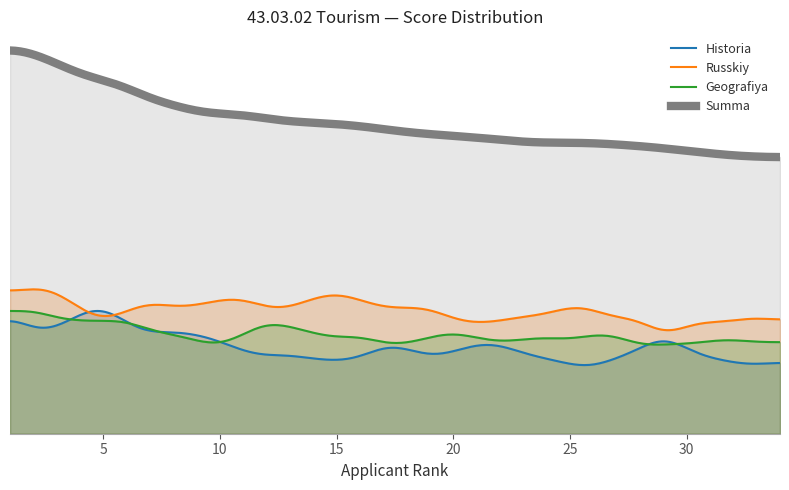

The Russkiy series shows 78 at 25. True or false?

True